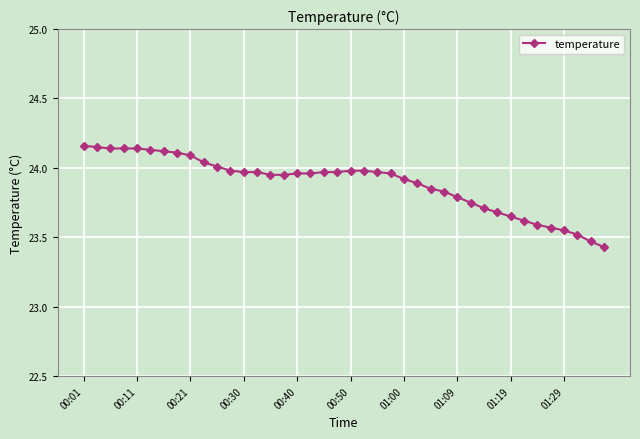

What is the sum of all values?

955.6